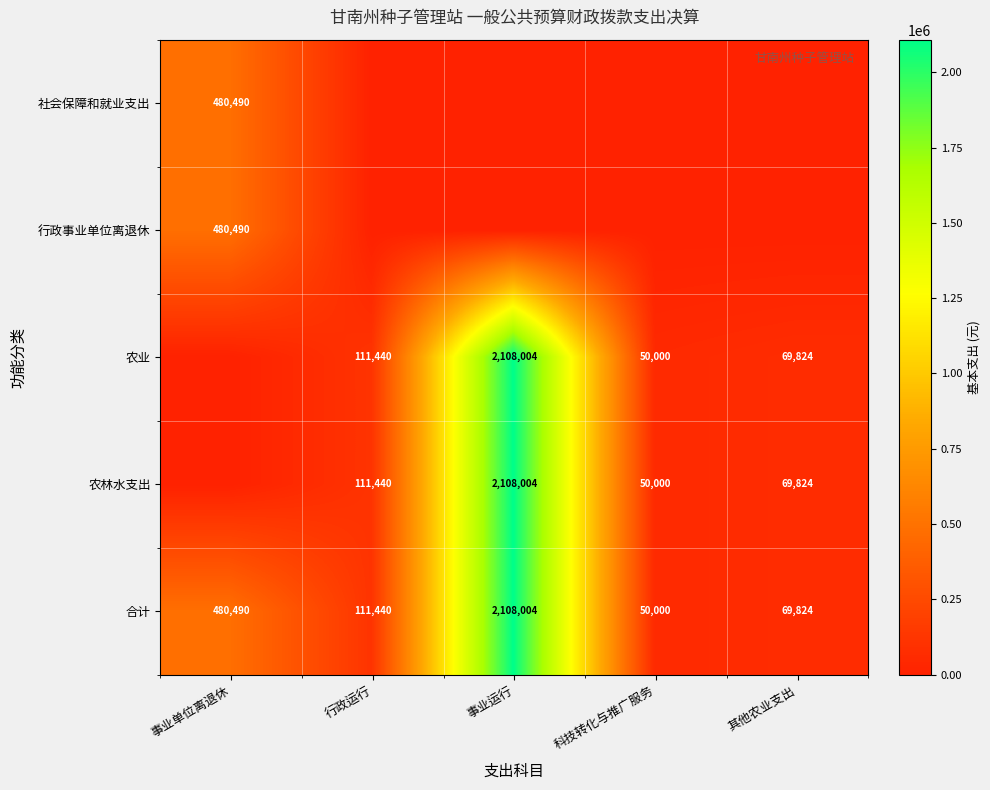

Which has a higher value, 事业单位离退休 or 科技转化与推广服务?

事业单位离退休